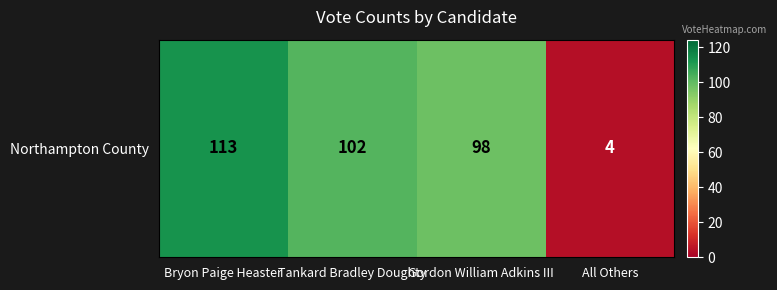

Where does the data first go above 102?

Bryon Paige Heaster